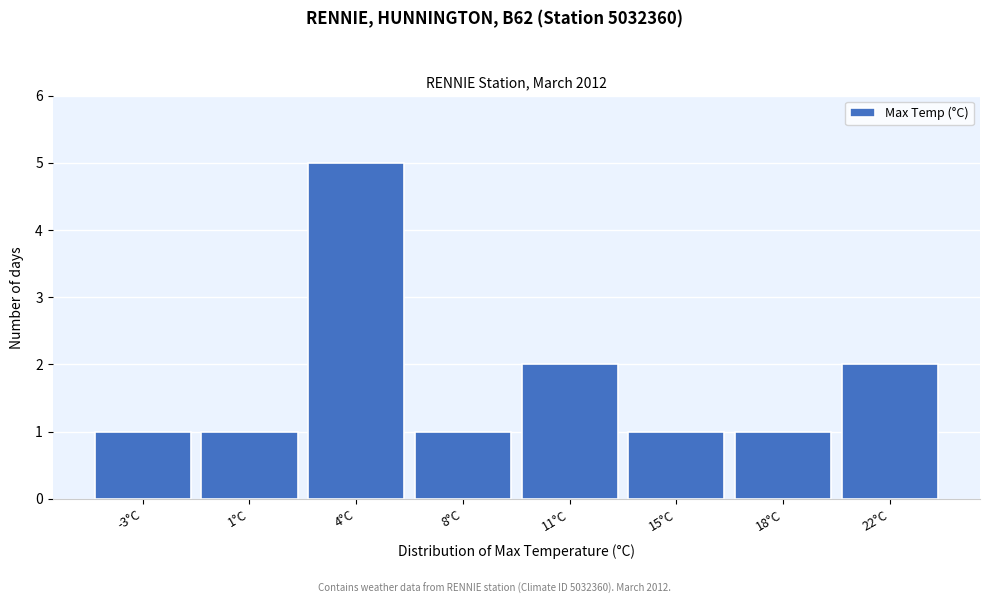

Reading left to right, list all the values displayed in this chart.

1	1	5	1	2	1	1	2